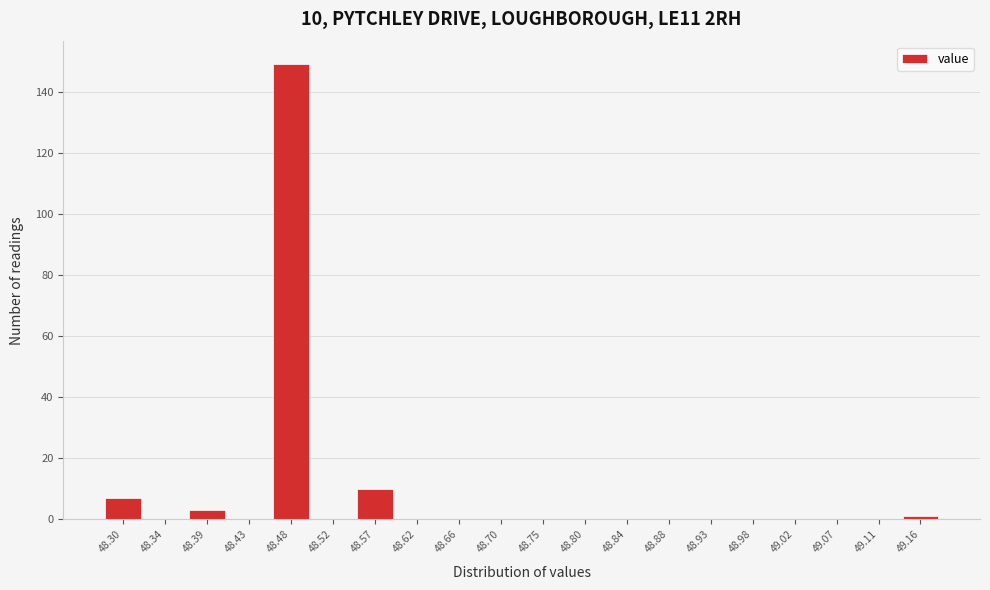

Reading left to right, list all the values displayed in this chart.

48.30=7	48.34=0	48.39=3	48.43=0	48.48=149	48.52=0	48.57=10	48.62=0	48.66=0	48.70=0	48.75=0	48.80=0	48.84=0	48.88=0	48.93=0	48.98=0	49.02=0	49.07=0	49.11=0	49.16=1